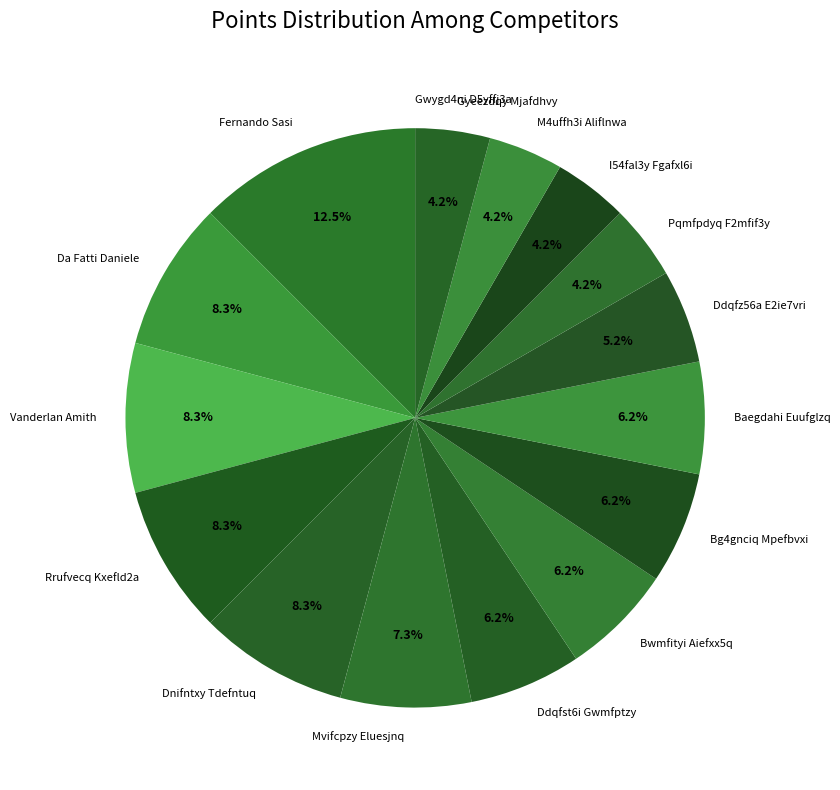

Is it true that Rrufvecq Kxefld2a is 1% of the pie?

False